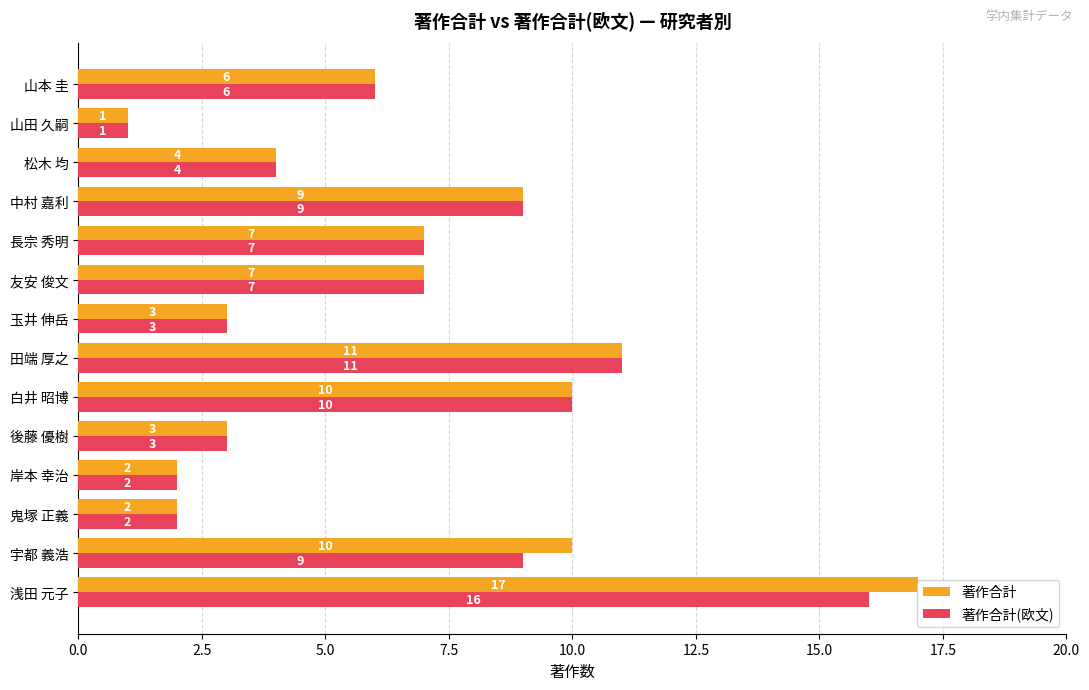

Rank the series by their maximum value, from lowest to highest.

著作合計(欧文), 著作合計